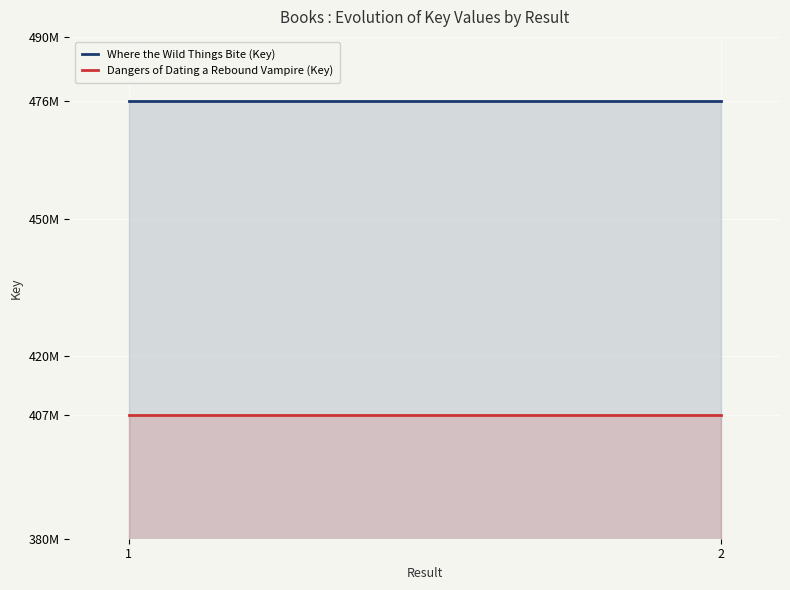

Which series has the widest spread of values?

Where the Wild Things Bite (Key)